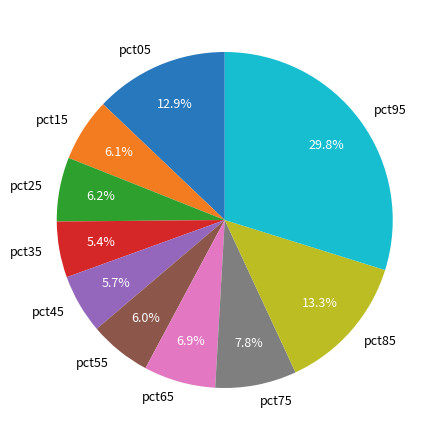

How many slices are in this pie chart?

10